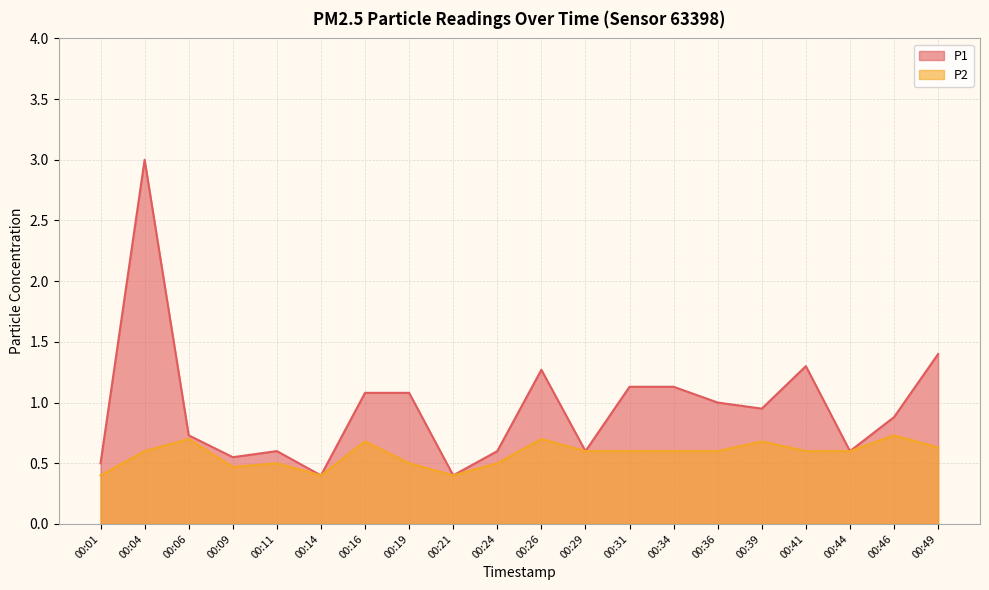

What is the average value of the P2 series?

0.6